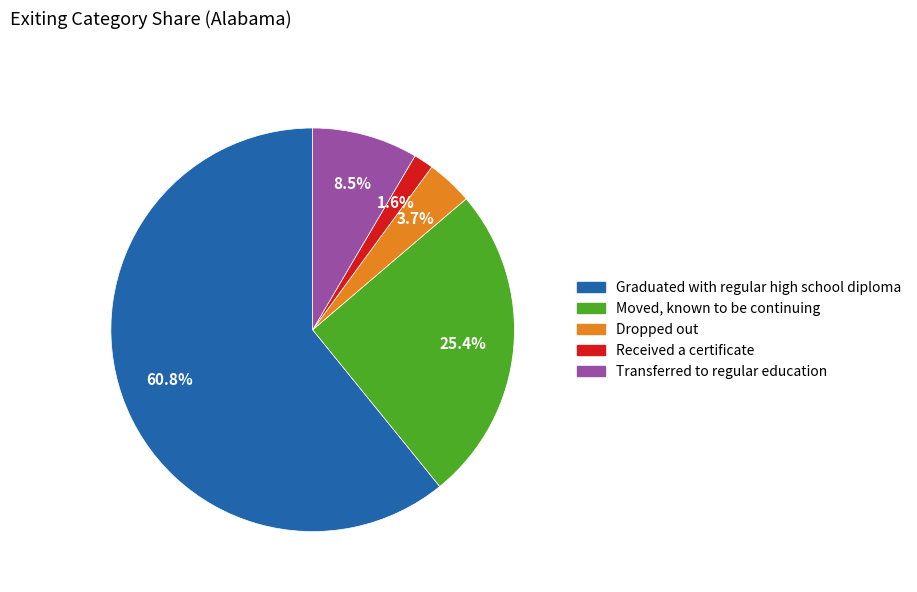

What is the total percentage of Graduated with regular high school diploma and Received a certificate?

62.4%